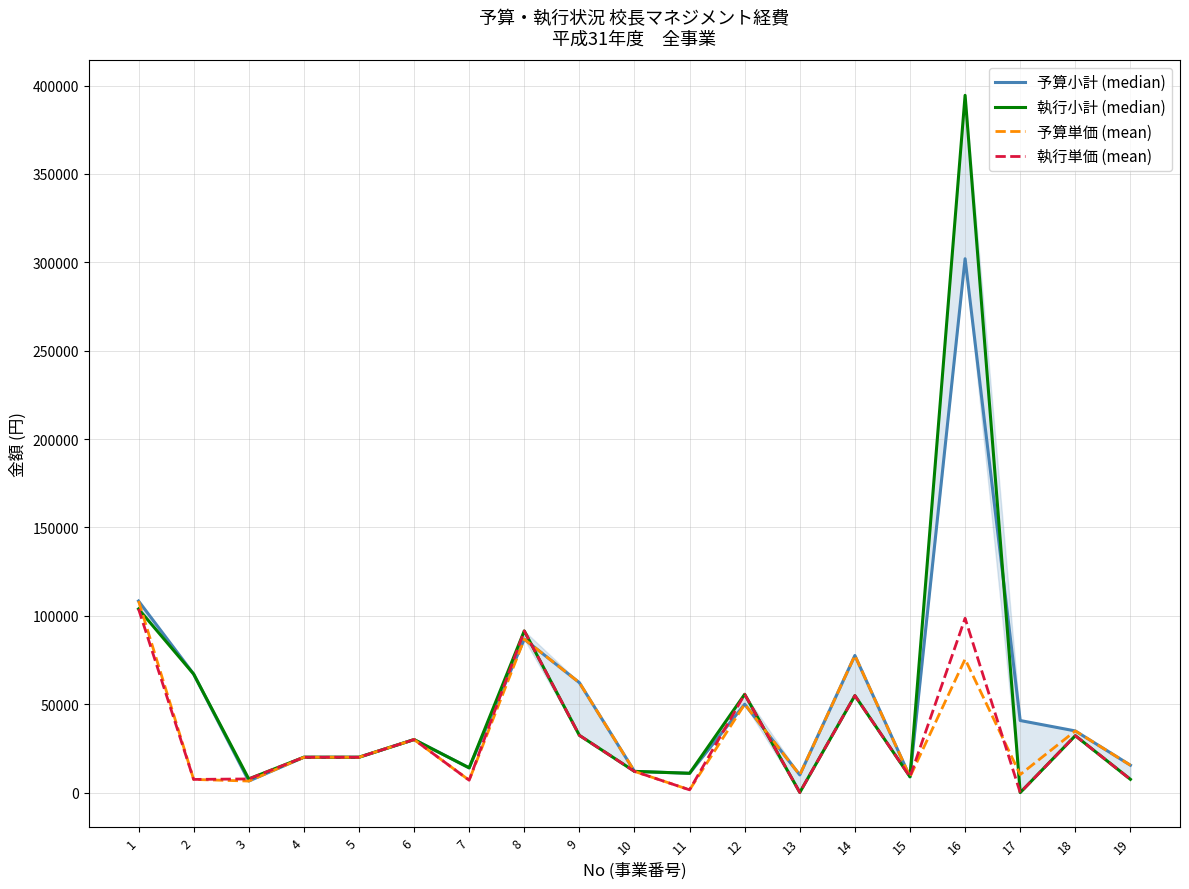

Which series ends up on top after the final intersection of 執行単価 (mean) and 予算小計 (median)?

予算小計 (median)